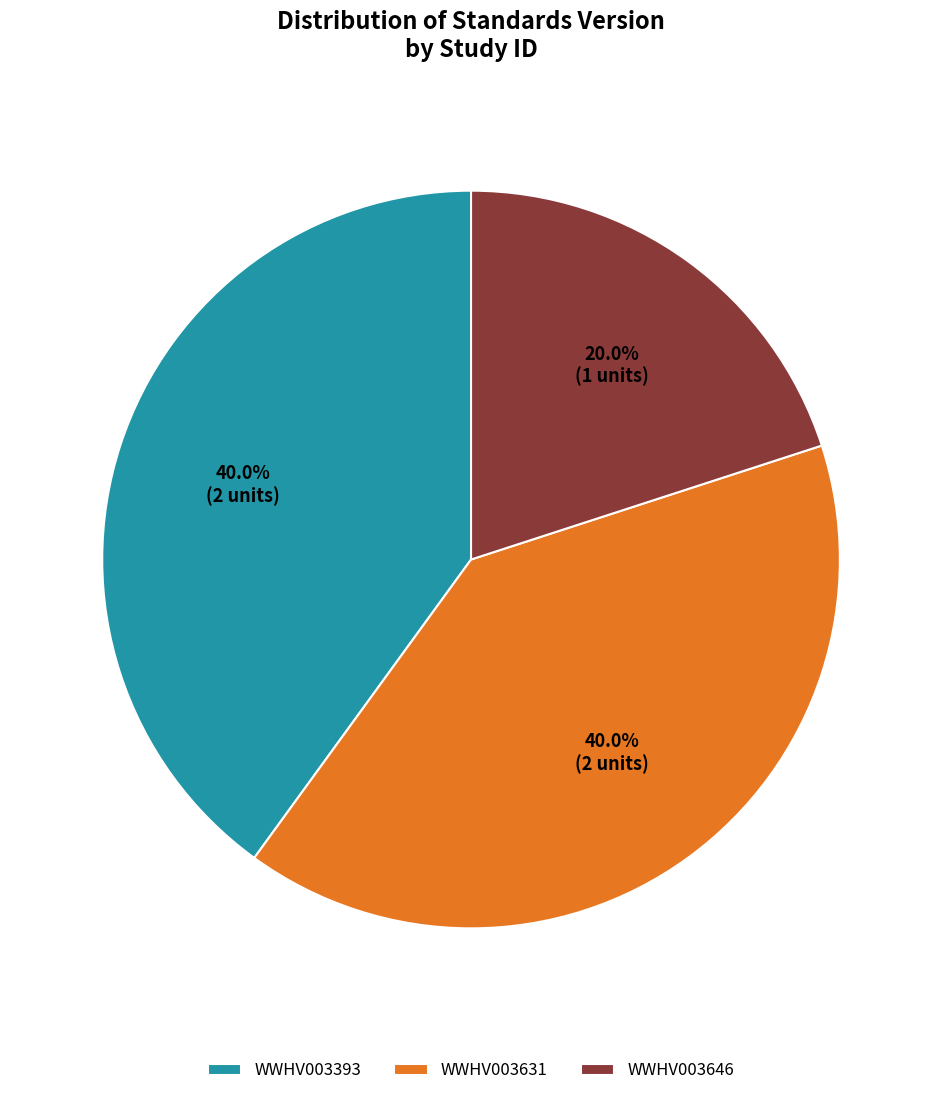

To the nearest percent, what is the combined percentage of WWHV003631 and WWHV003646?

60%